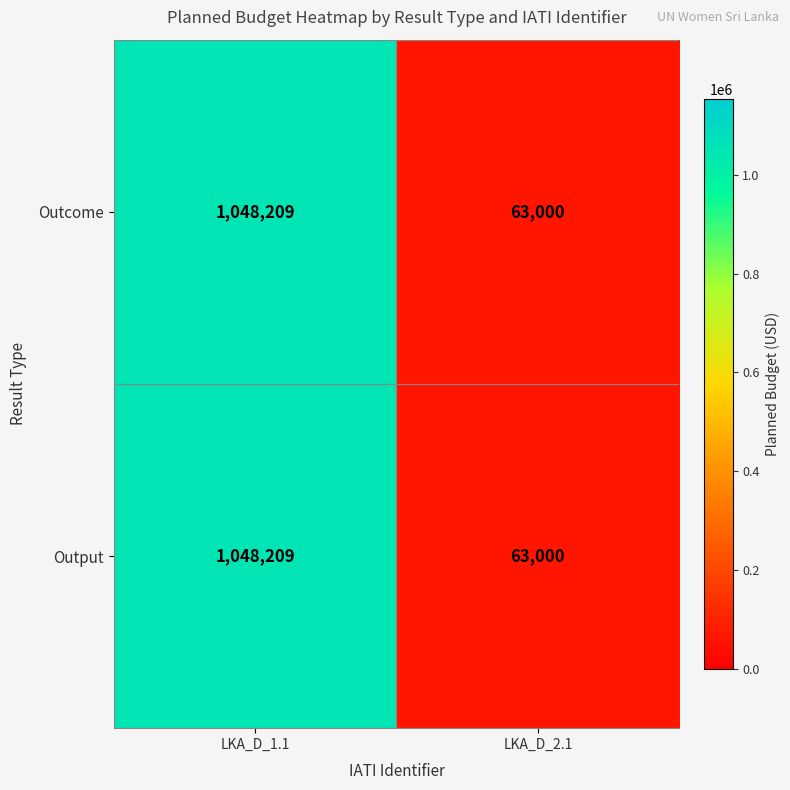

Rank the categories by Output value from highest to lowest.

LKA_D_1.1, LKA_D_2.1